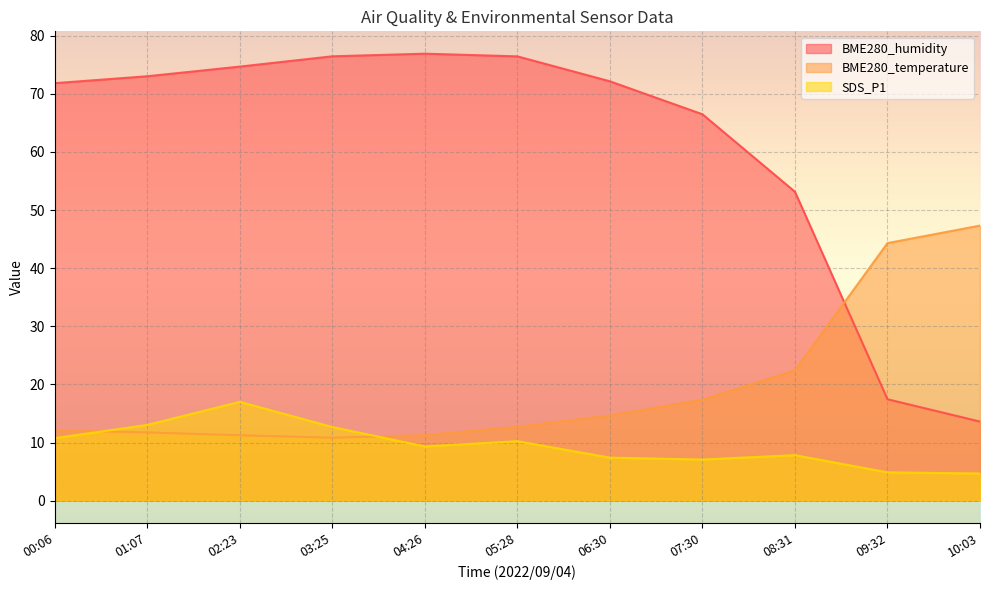

What are all the series names shown in the legend?

BME280_humidity, BME280_temperature, SDS_P1